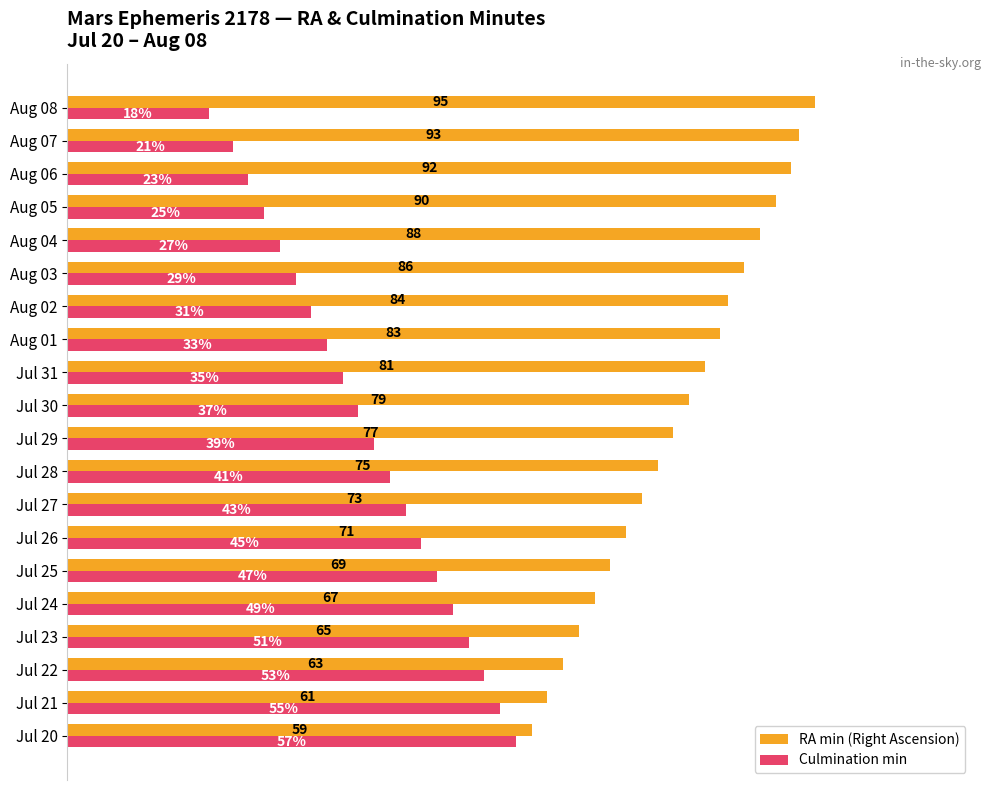

List the series in order of their peak value, highest first.

RA min (Right Ascension), Culmination min